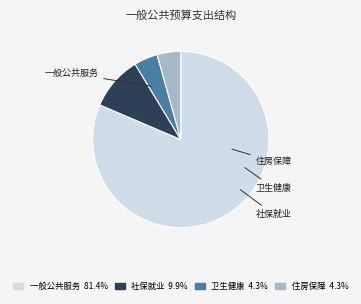

How many slices are in this pie chart?

4